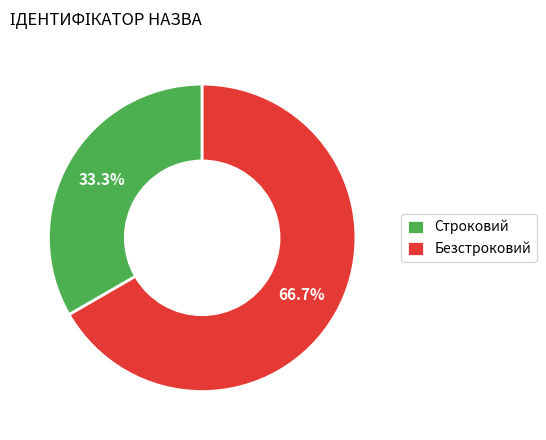

Count the number of slices in the pie.

2